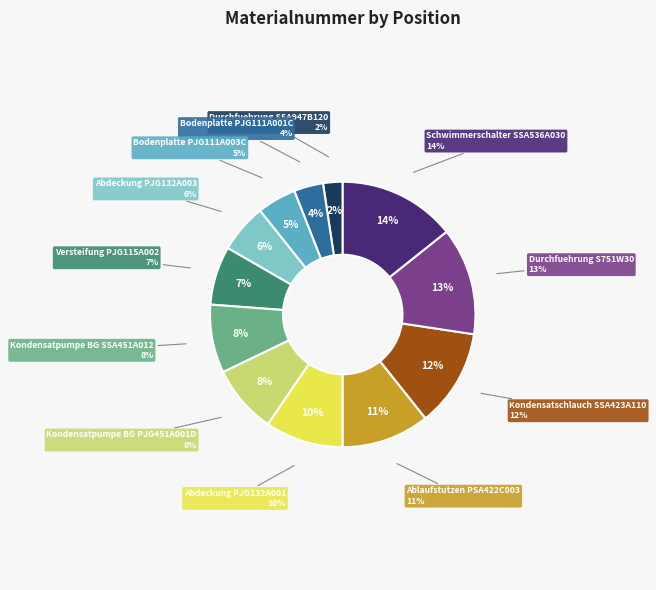

True or false: 20014552 accounts for 1% of the total.

False